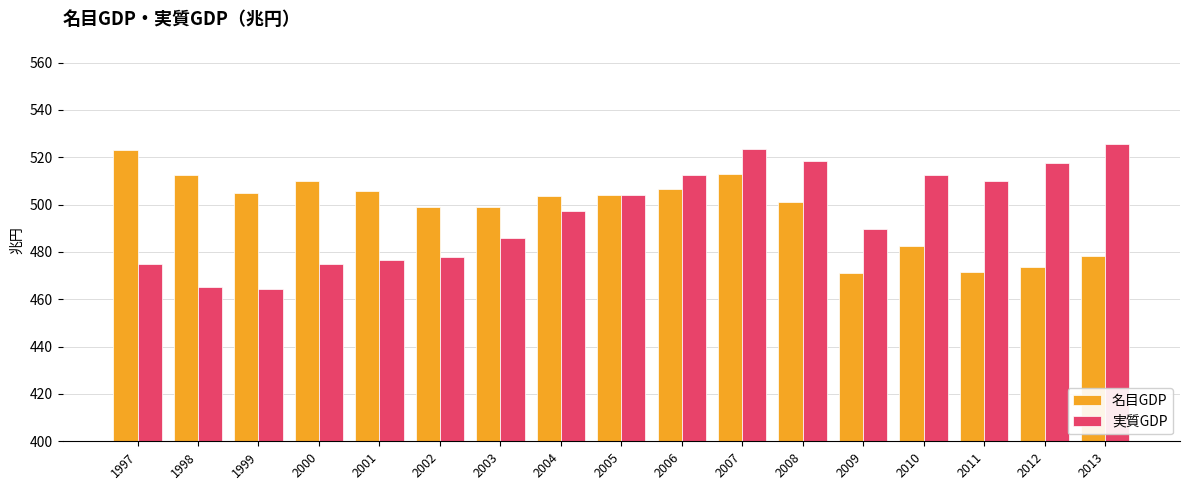

Which series has the widest spread of values?

実質GDP